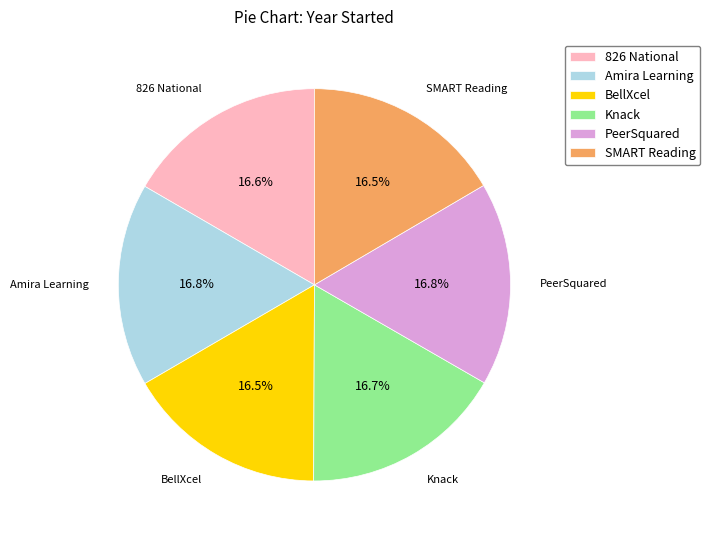

Does any single category account for the majority?

No